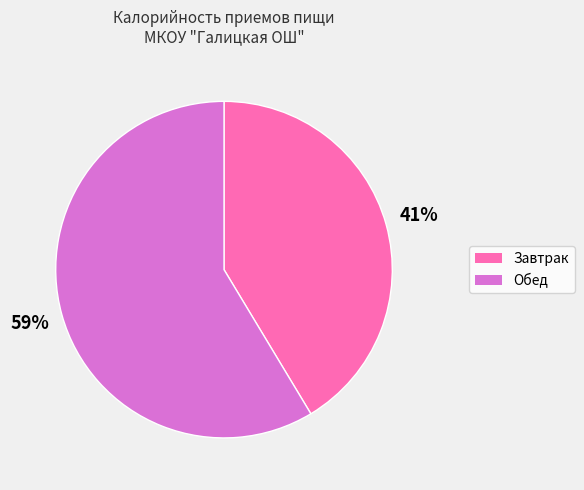

Is the sum of Завтрак and Обед greater than half?

Yes